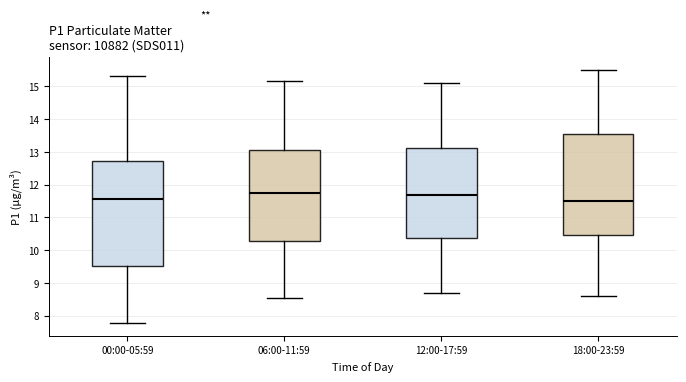

Reading left to right, read every box against the y-axis: the position of its median line, the range the box covers, and the ends of its whiskers. The values are not printed on the chart, so give them approximately, as read against the axis.

00:00-05:59: median 11.6, box 9.5 to 12.7, whiskers 7.8 to 15.3
06:00-11:59: median 11.7, box 10.3 to 13.1, whiskers 8.5 to 15.2
12:00-17:59: median 11.7, box 10.4 to 13.1, whiskers 8.7 to 15.1
18:00-23:59: median 11.5, box 10.5 to 13.6, whiskers 8.6 to 15.5